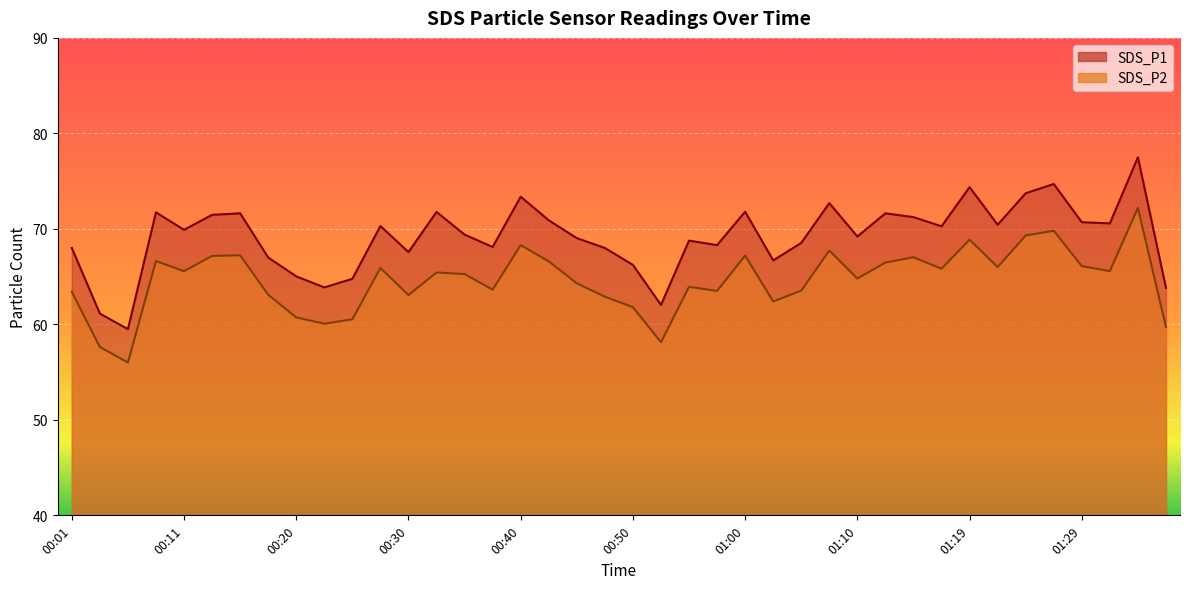

What are all the series names shown in the legend?

SDS_P1, SDS_P2